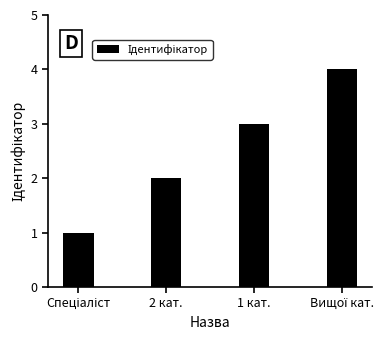

Reading right to left, transcribe all the data shown in this chart.

4	3	2	1